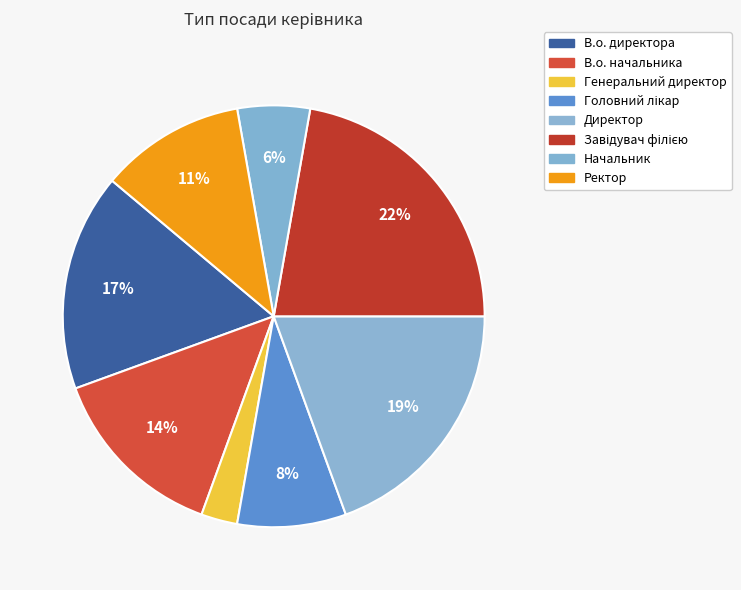

True or false: Завідувач філією accounts for 22% of the total.

True